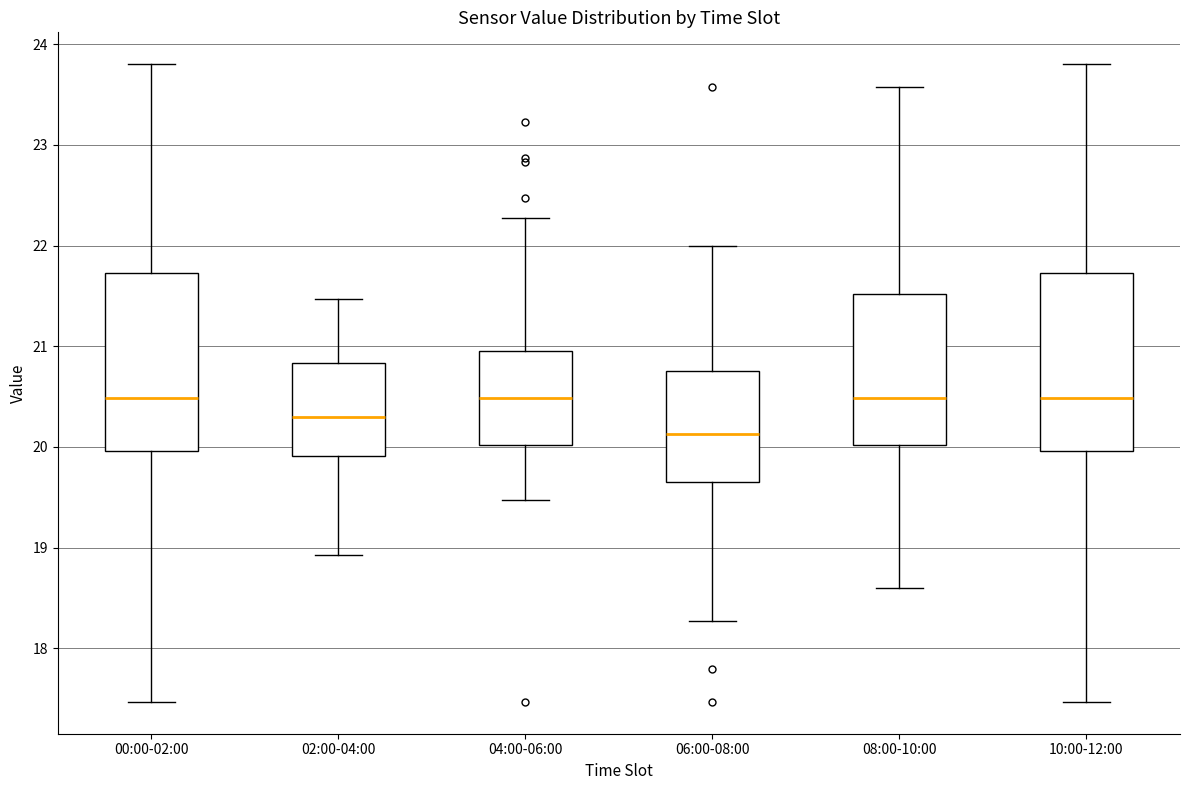

Where is the lower edge of the box for 04:00-06:00 on the y-axis? The values are not printed on the chart, so give them approximately, as read against the axis.

20.0